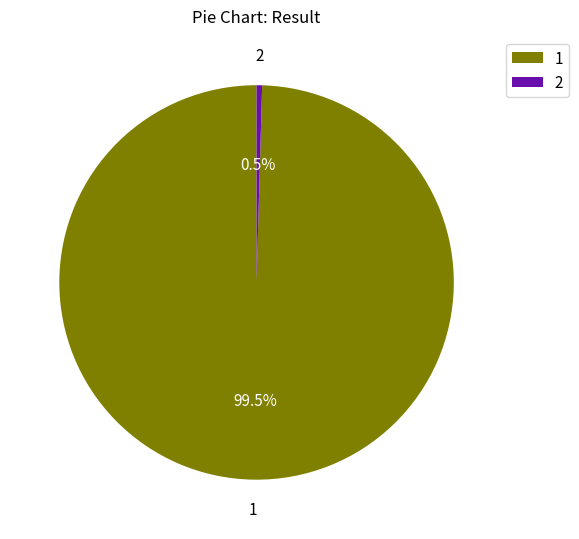

What is the smallest slice in the pie chart?

2